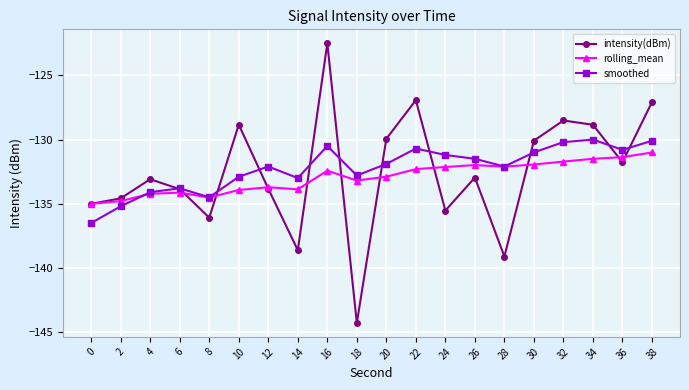

Is the value of smoothed at 32 greater than the value of intensity(dBm) at 4?

Yes